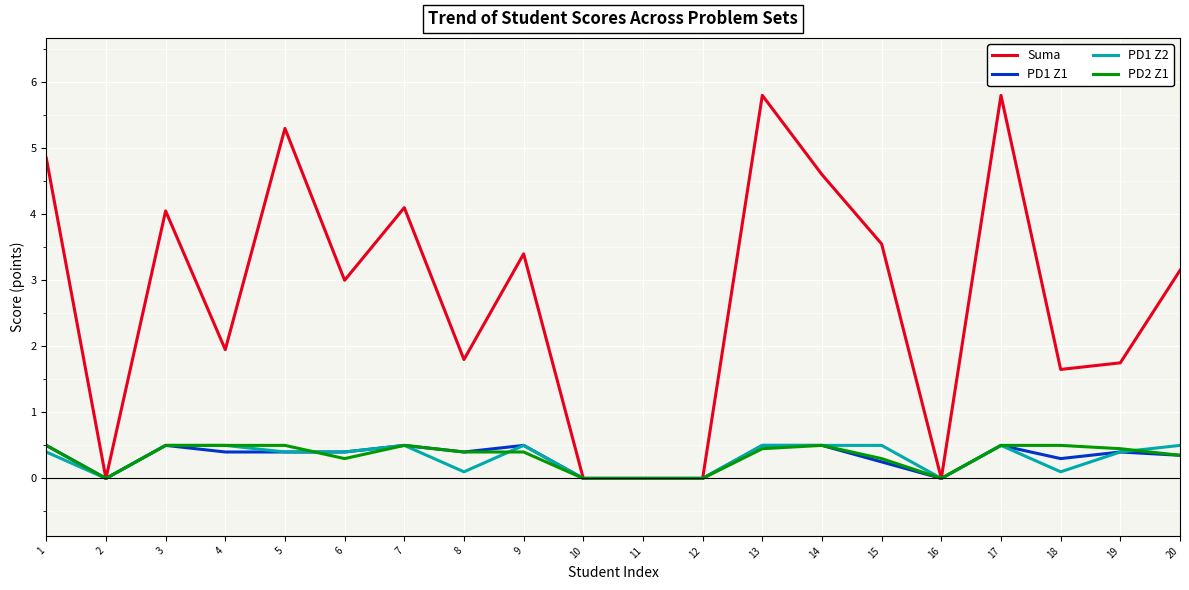

What is the maximum value shown in the chart?

5.8